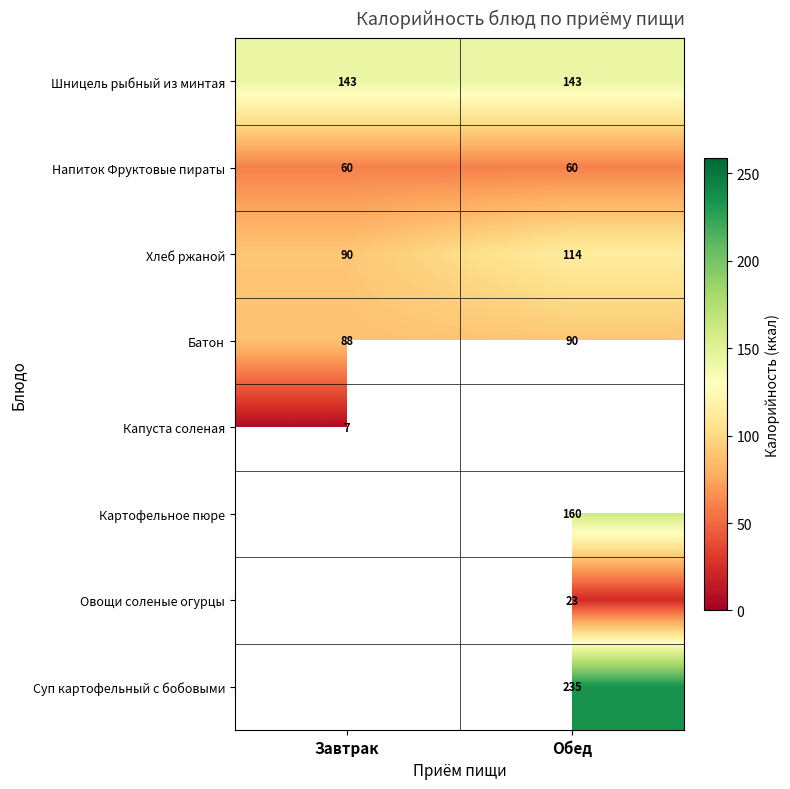

Count the number of categories in the chart.

2